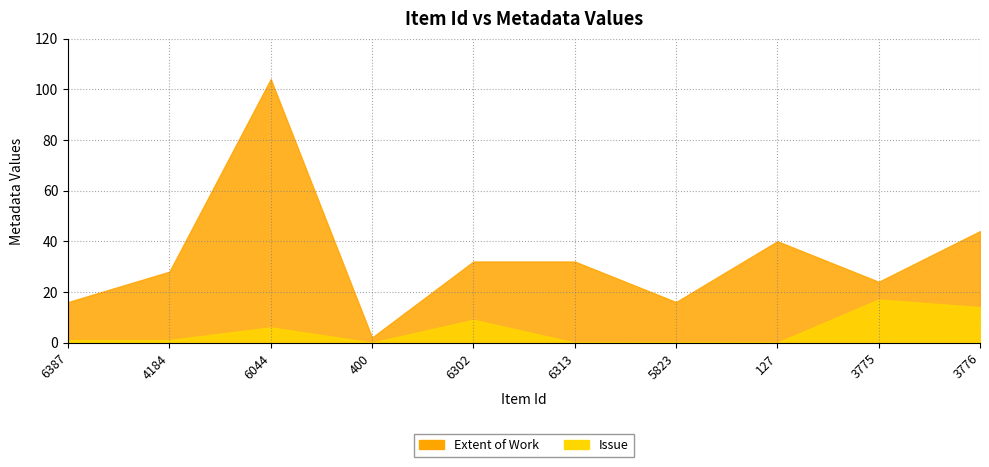

What are all the series names shown in the legend?

Extent of Work, Issue